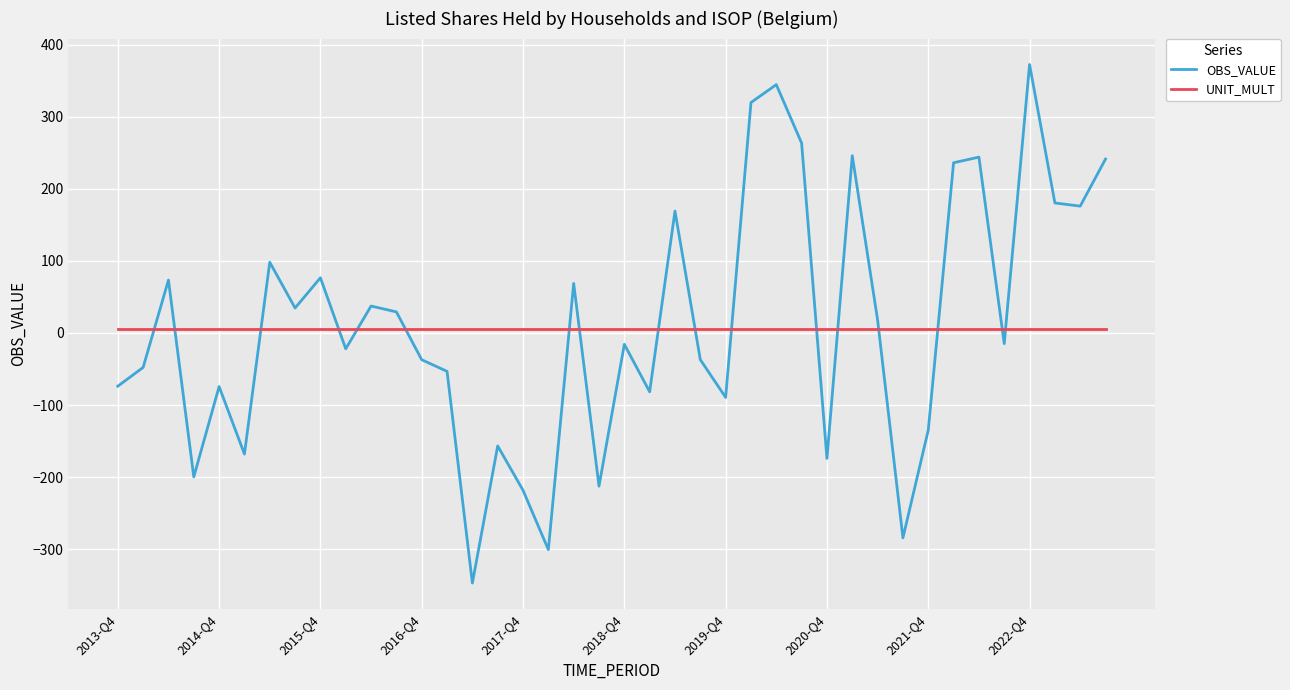

What is the lowest value of the OBS_VALUE series?

-347.0